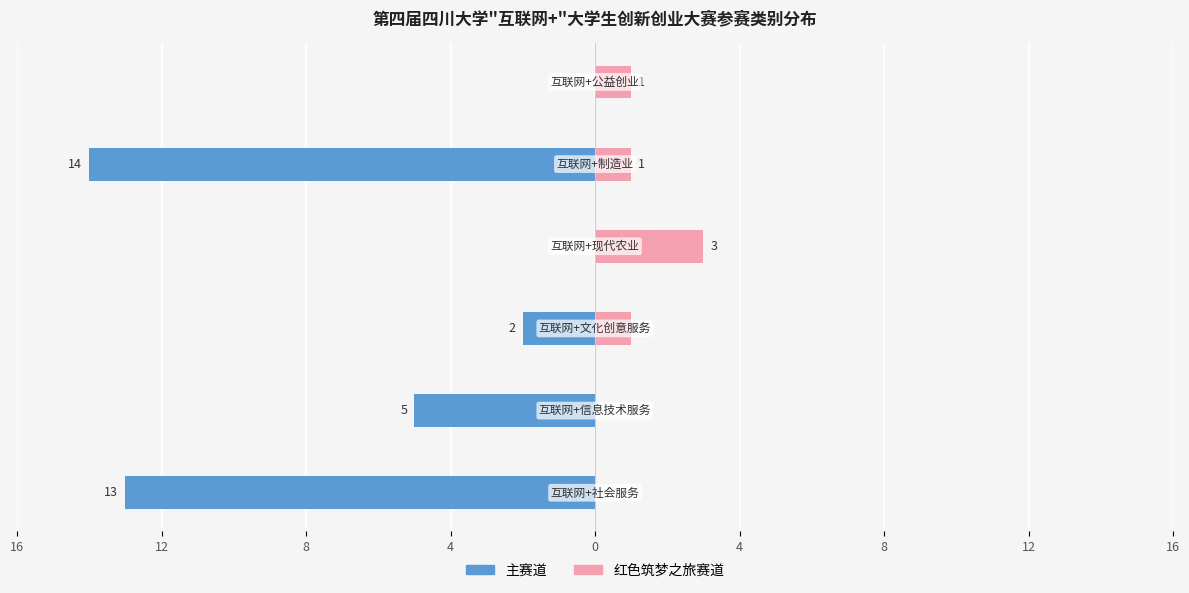

Reading left to right, extract all data points from this chart.

主赛道: -13	-5	-2	0	-14	0
红色筑梦之旅赛道: 0	0	1	3	1	1